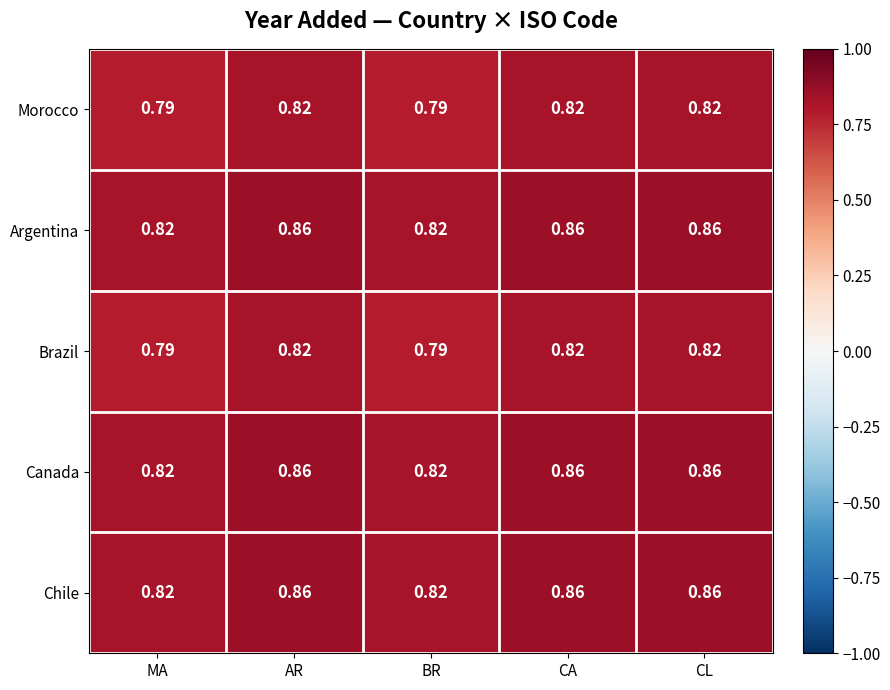

How many distinct data groups are displayed?

5